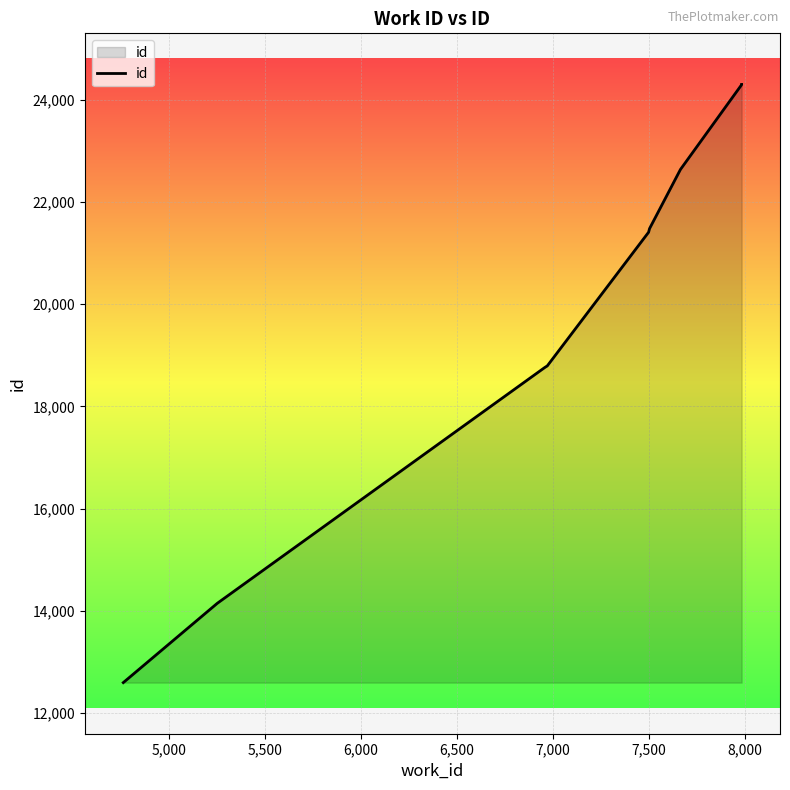

What is the label of the 4th point from the right?

7,500